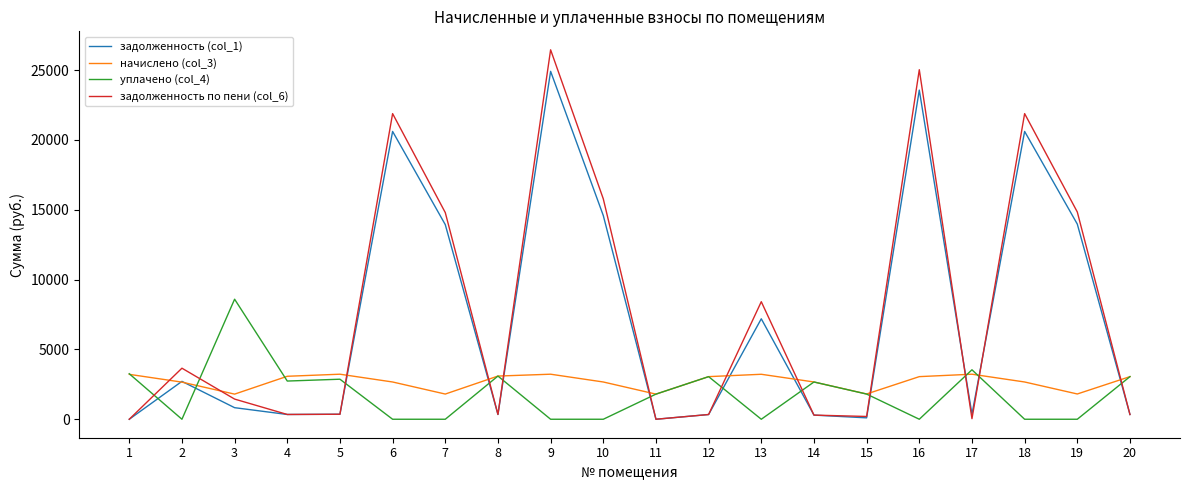

What is the sum of all начислено (col_3) values?

53793.9